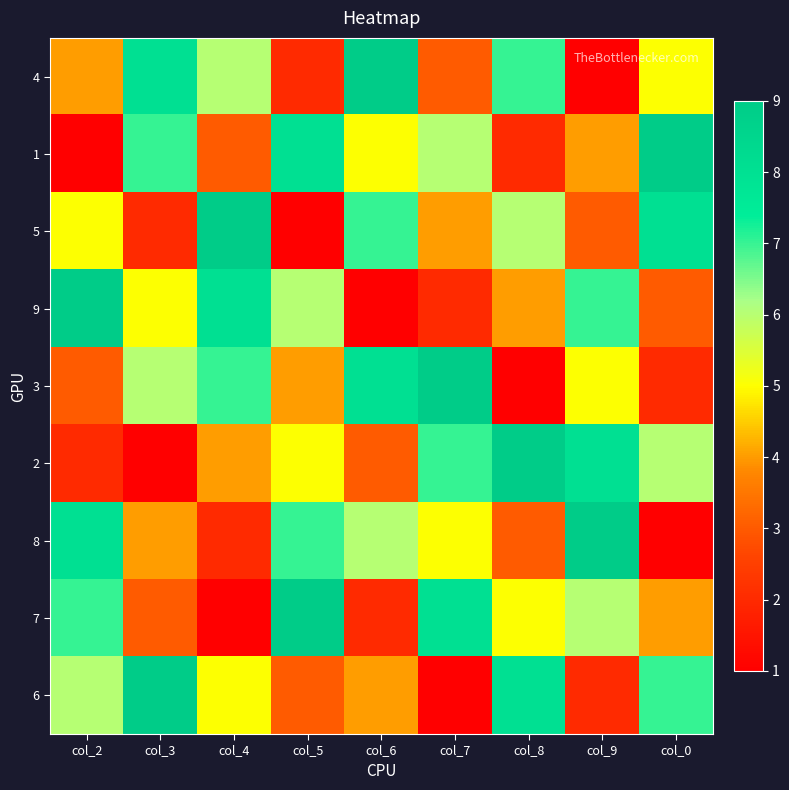

Reading left to right, list all the values displayed in this chart.

4: col_2=4	col_3=8	col_4=6	col_5=2	col_6=9	col_7=3	col_8=7	col_9=1	col_0=5
1: col_2=1	col_3=7	col_4=3	col_5=8	col_6=5	col_7=6	col_8=2	col_9=4	col_0=9
5: col_2=5	col_3=2	col_4=9	col_5=1	col_6=7	col_7=4	col_8=6	col_9=3	col_0=8
9: col_2=9	col_3=5	col_4=8	col_5=6	col_6=1	col_7=2	col_8=4	col_9=7	col_0=3
3: col_2=3	col_3=6	col_4=7	col_5=4	col_6=8	col_7=9	col_8=1	col_9=5	col_0=2
2: col_2=2	col_3=1	col_4=4	col_5=5	col_6=3	col_7=7	col_8=9	col_9=8	col_0=6
8: col_2=8	col_3=4	col_4=2	col_5=7	col_6=6	col_7=5	col_8=3	col_9=9	col_0=1
7: col_2=7	col_3=3	col_4=1	col_5=9	col_6=2	col_7=8	col_8=5	col_9=6	col_0=4
6: col_2=6	col_3=9	col_4=5	col_5=3	col_6=4	col_7=1	col_8=8	col_9=2	col_0=7